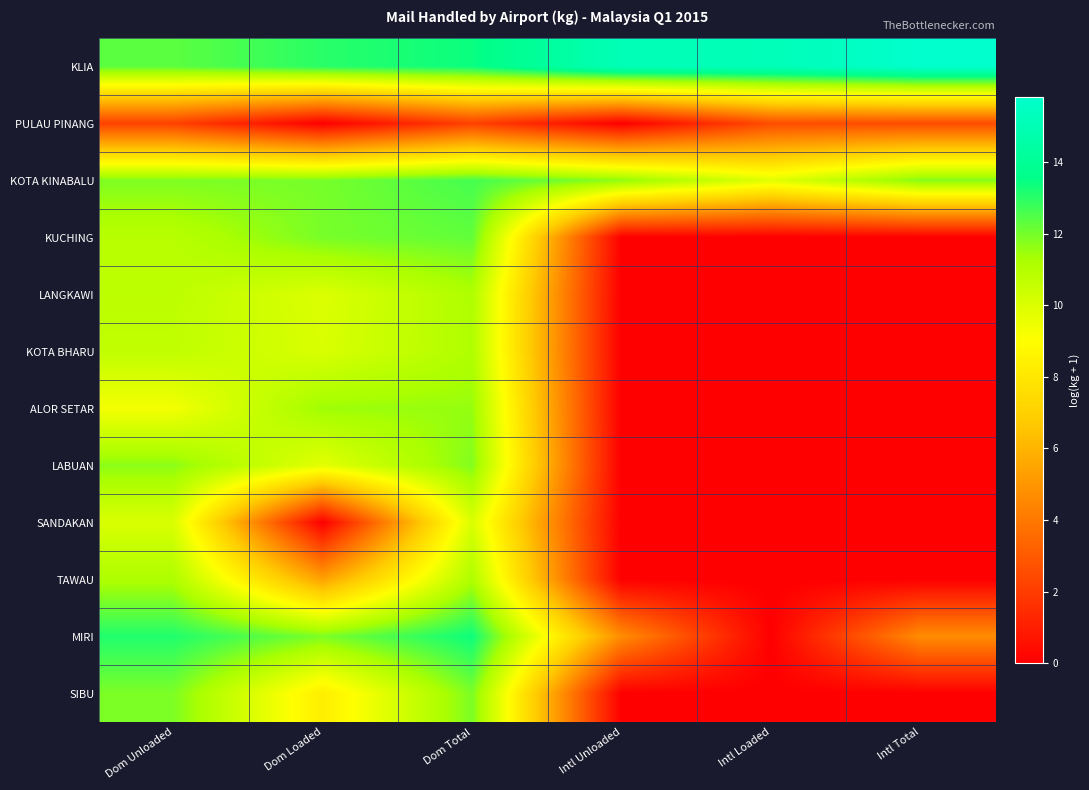

What is the total value across all series at Intl Loaded?

27.5